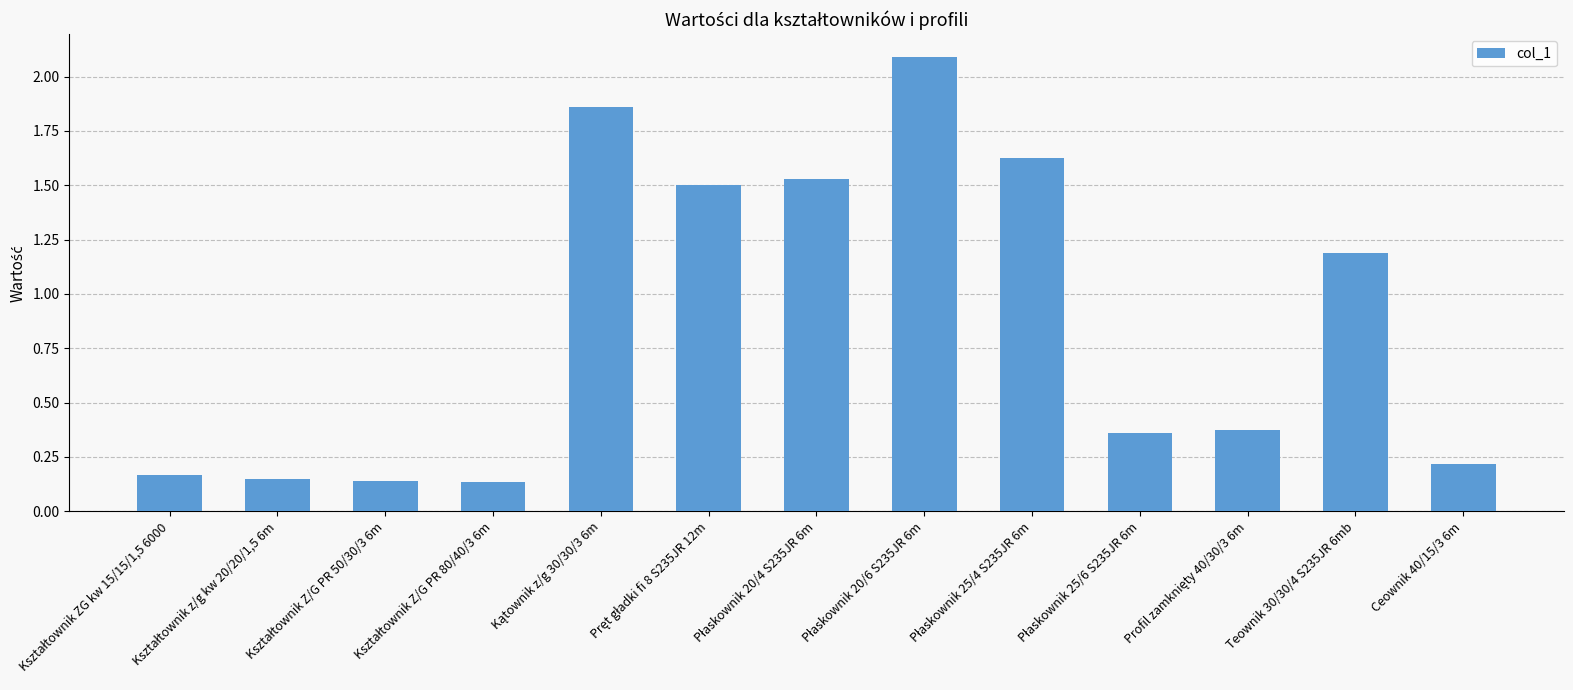

Is it true that the value at Teownik 30/30/4 S235JR 6mb is 1.5?

False